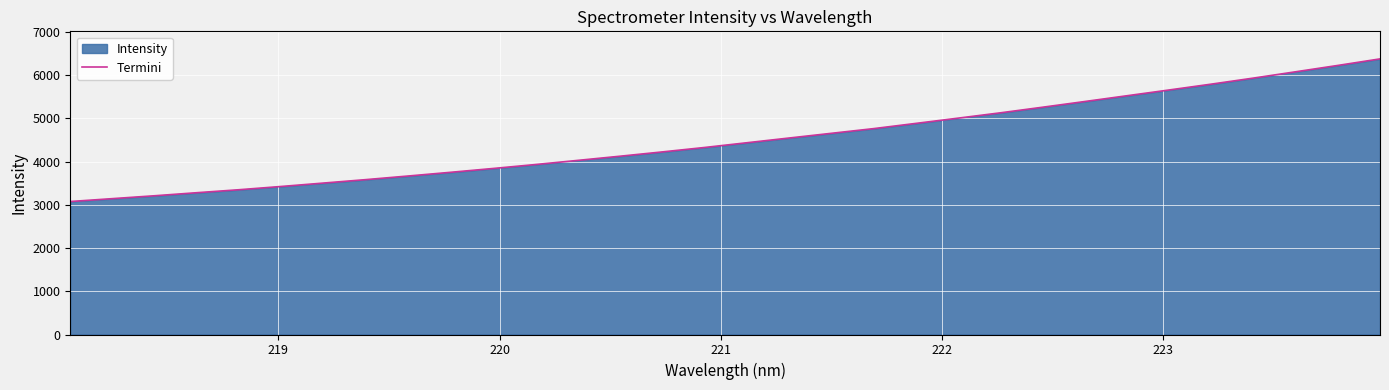

What is the greatest value displayed?

6376.9